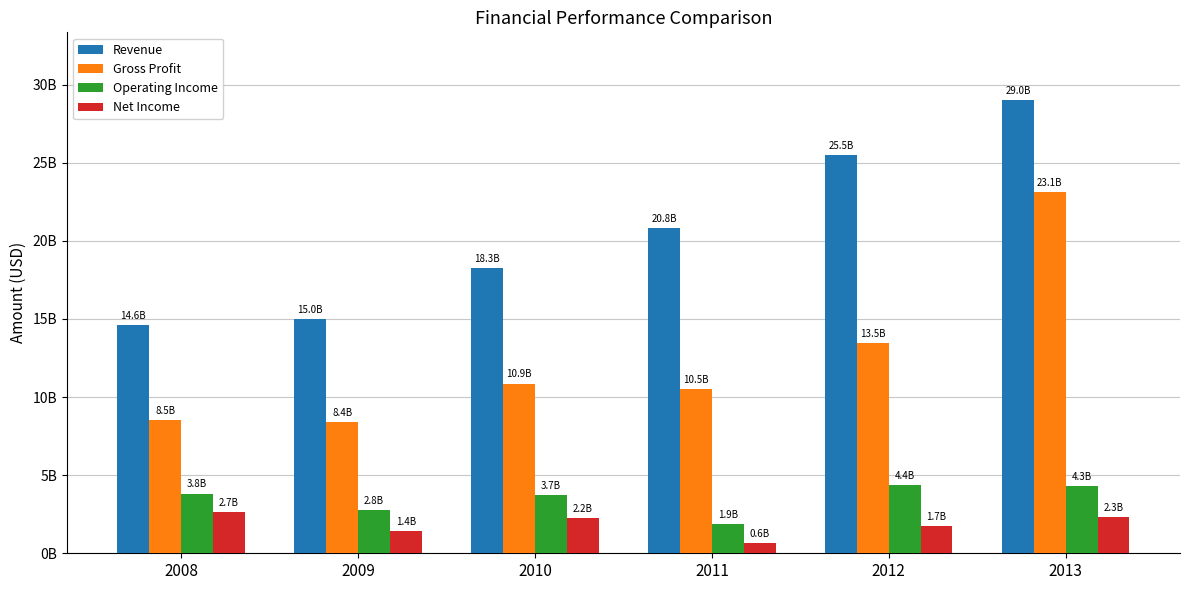

What is the greatest value displayed?

28993782000